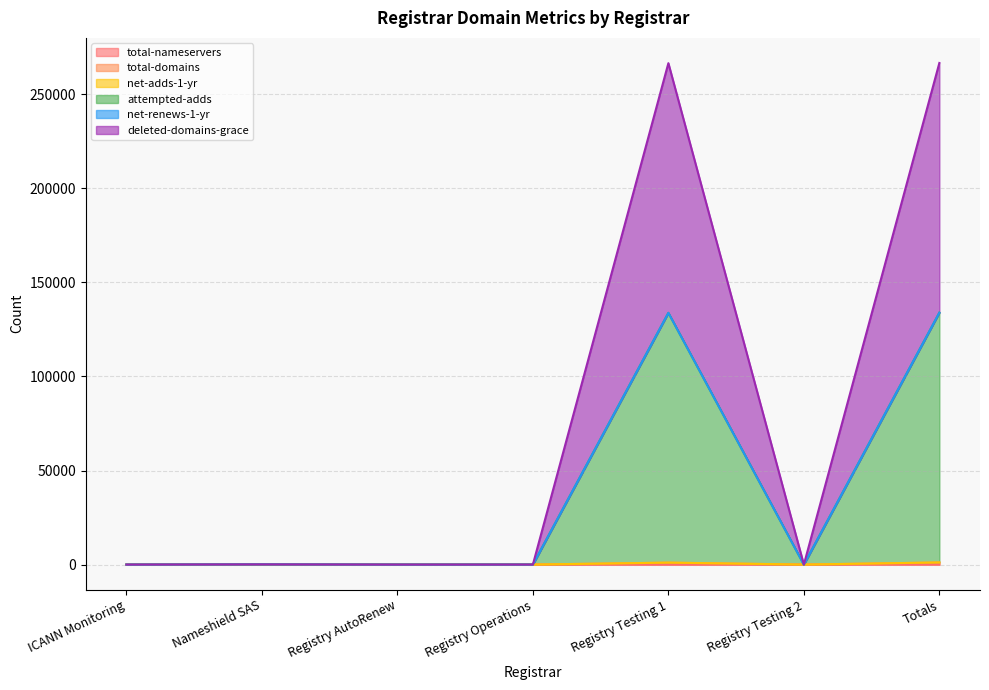

Does the chart have visible grid lines?

Yes